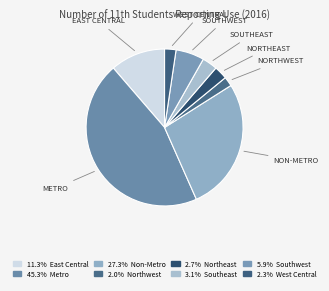

How many slices are in this pie chart?

8